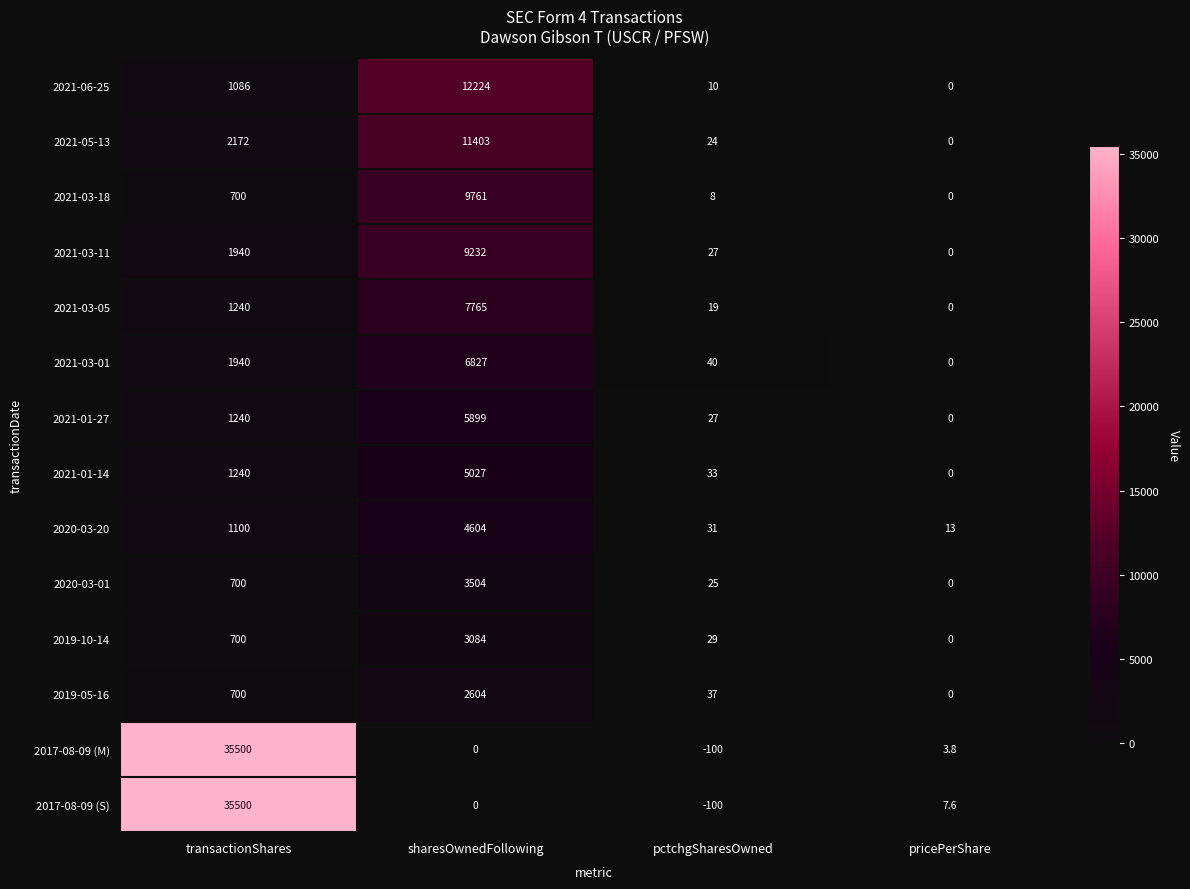

What is the sum of all 2019-10-14 values?

3813.0